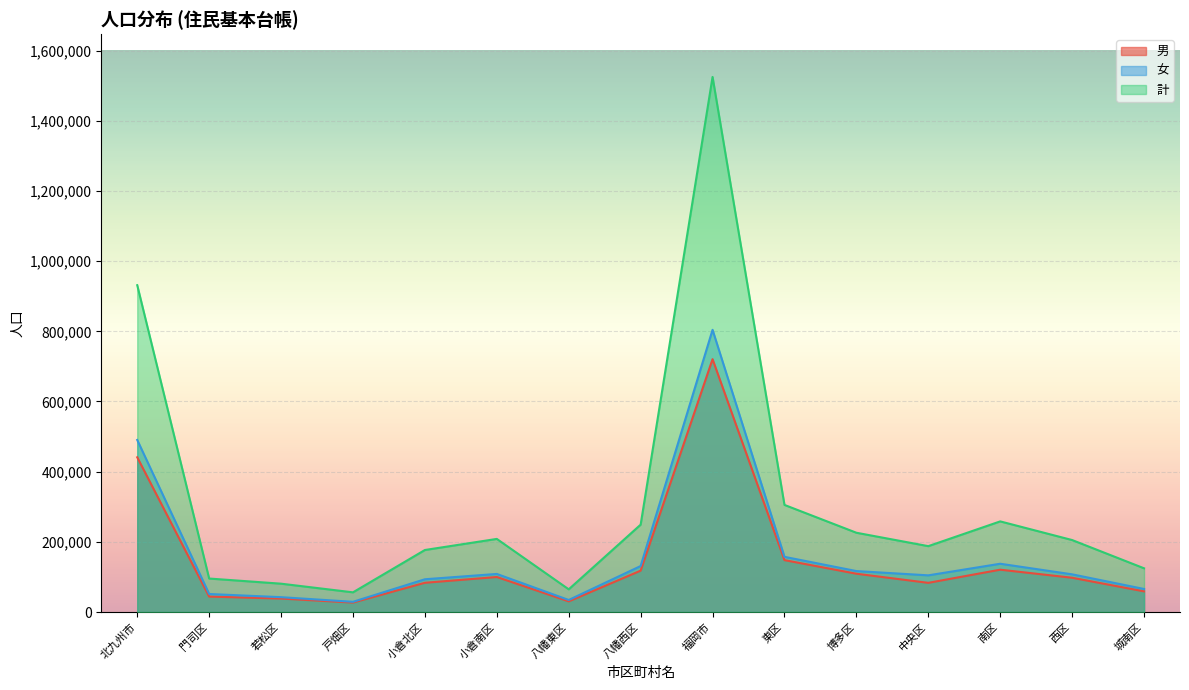

At which category is the sum across all series the highest?

福岡市